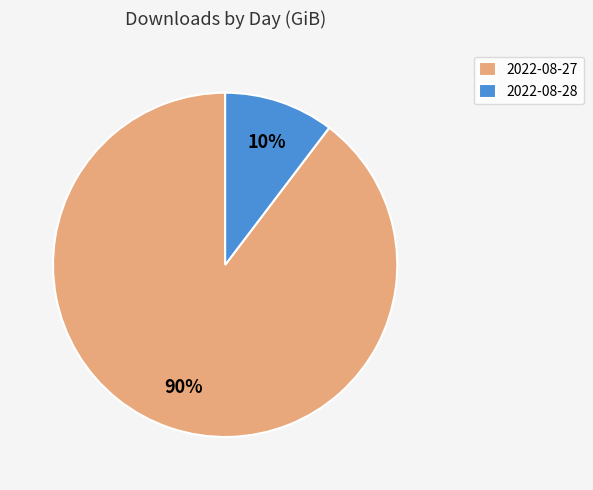

The 2022-08-27 slice represents 96% of the pie. True or false?

False